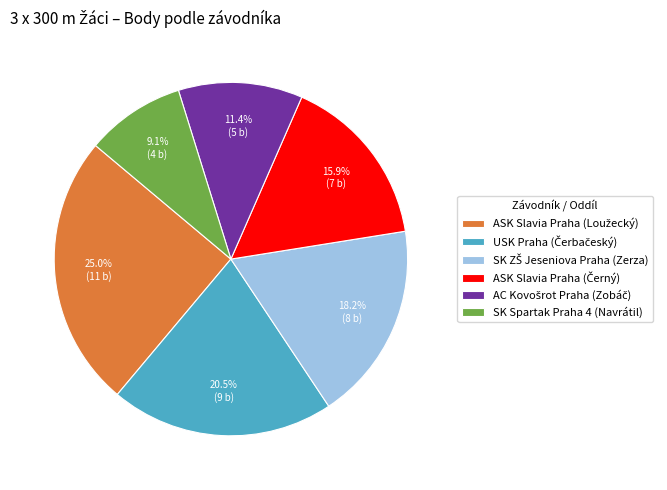

Is there a majority slice in this chart?

No